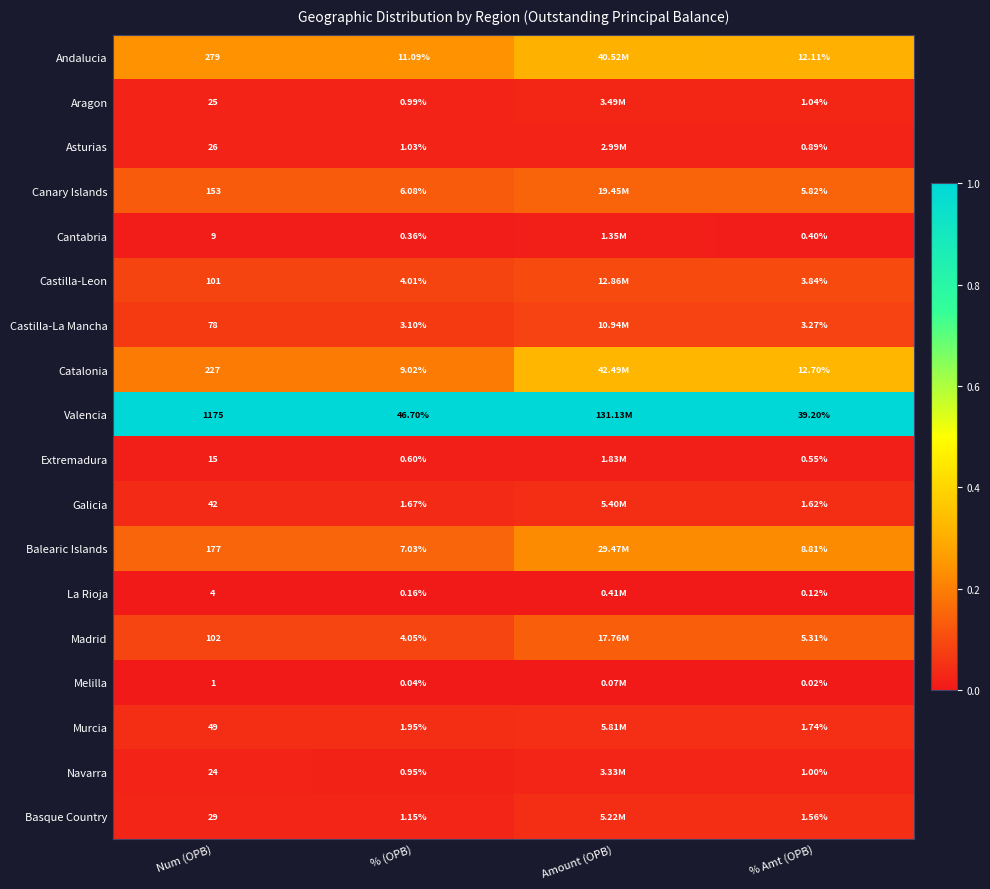

At % Amt (OPB), list the series in order from largest to smallest.

Valencia, Catalonia, Andalucia, Balearic Islands, Canary Islands, Madrid, Castilla-Leon, Castilla-La Mancha, Murcia, Galicia, Basque Country, Aragon, Navarra, Asturias, Extremadura, Cantabria, La Rioja, Melilla